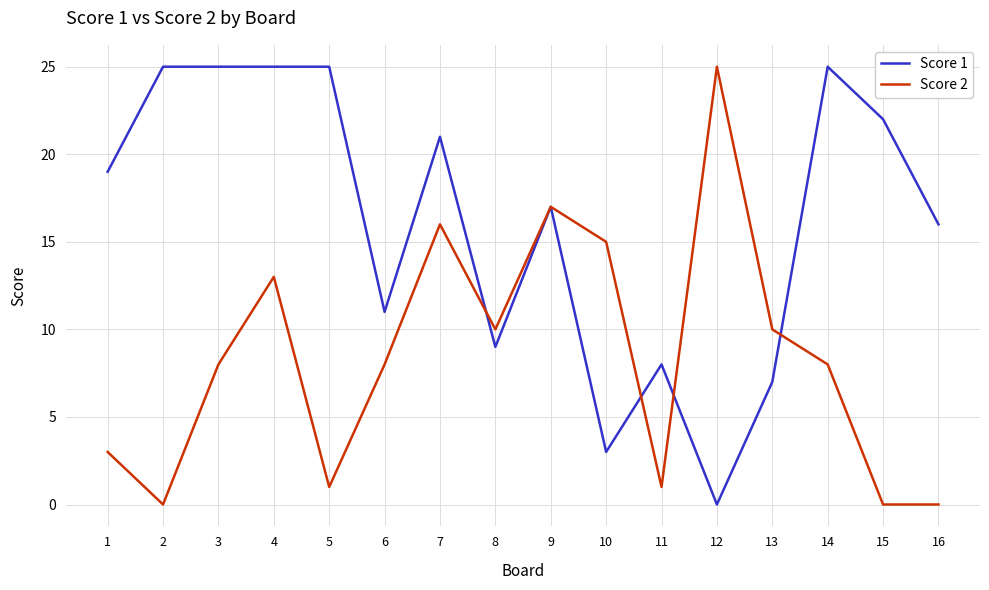

True or false: Score 1 has a value of 7 at 13.

True